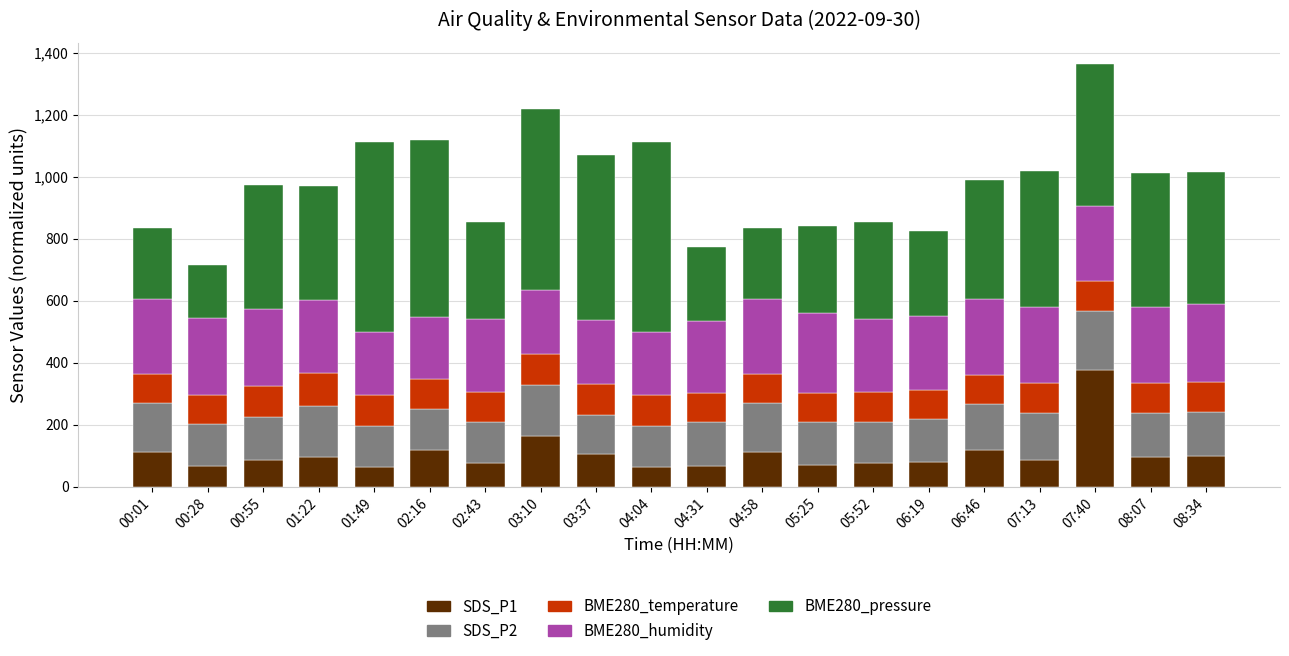

At which category is the sum across all series the highest?

07:40